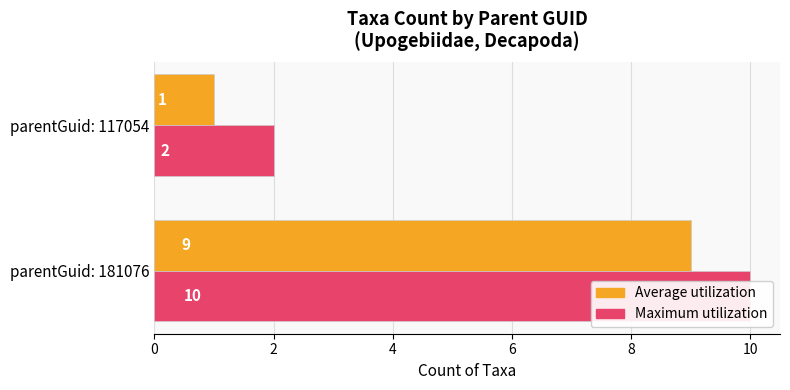

Which series has the widest spread of values?

Average utilization